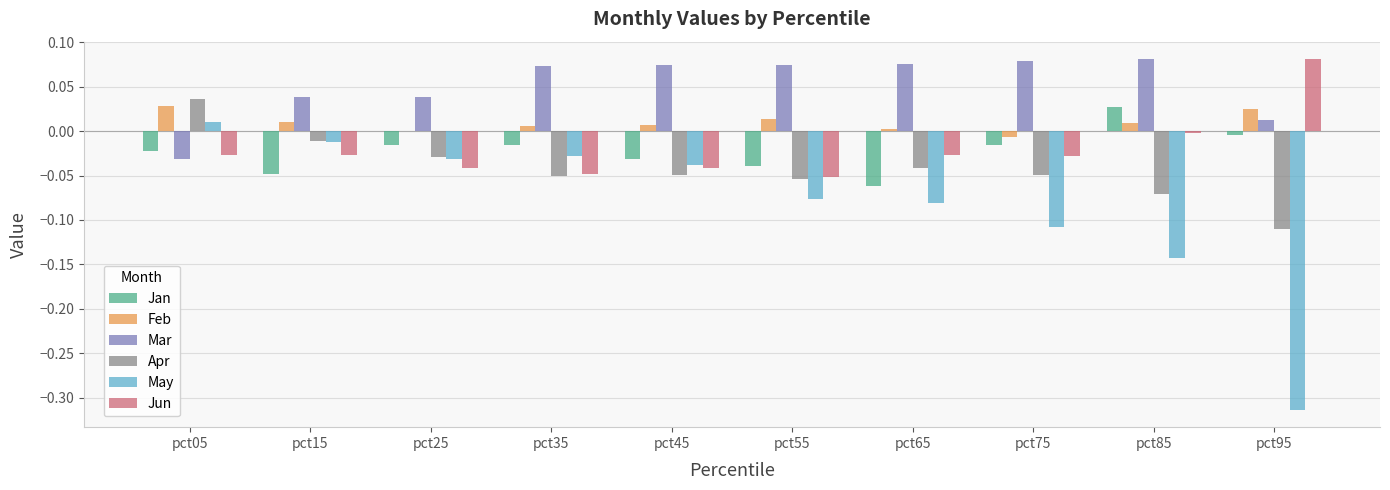

How many values in the Jun series exceed 0?

1